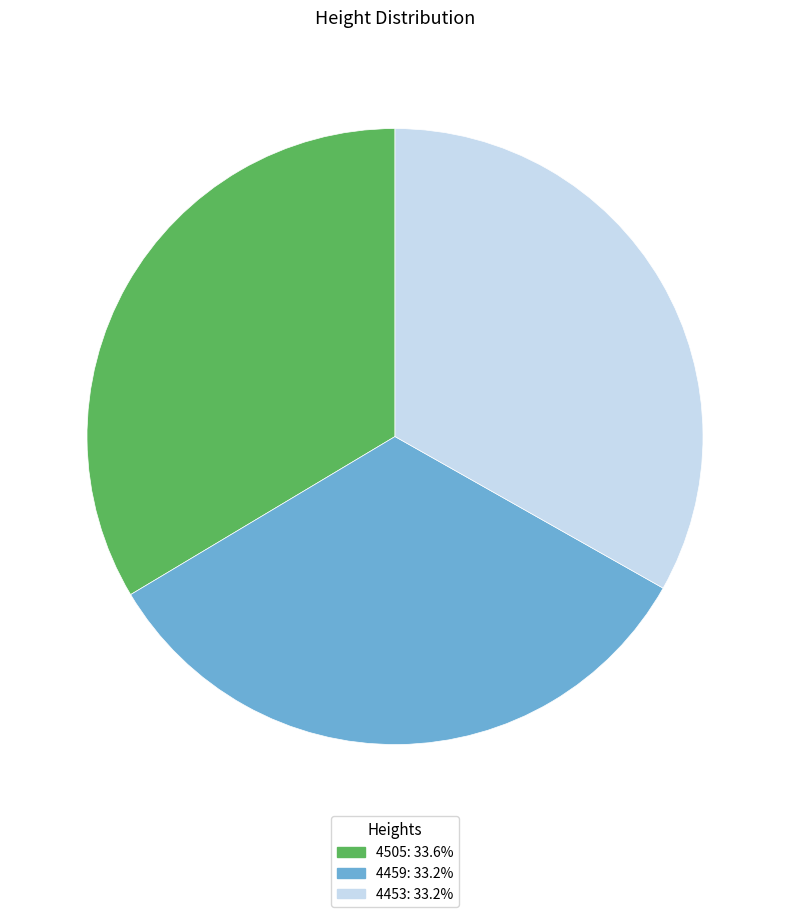

Is the sum of 4453: 33.2% and 4505: 33.6% greater than half?

Yes